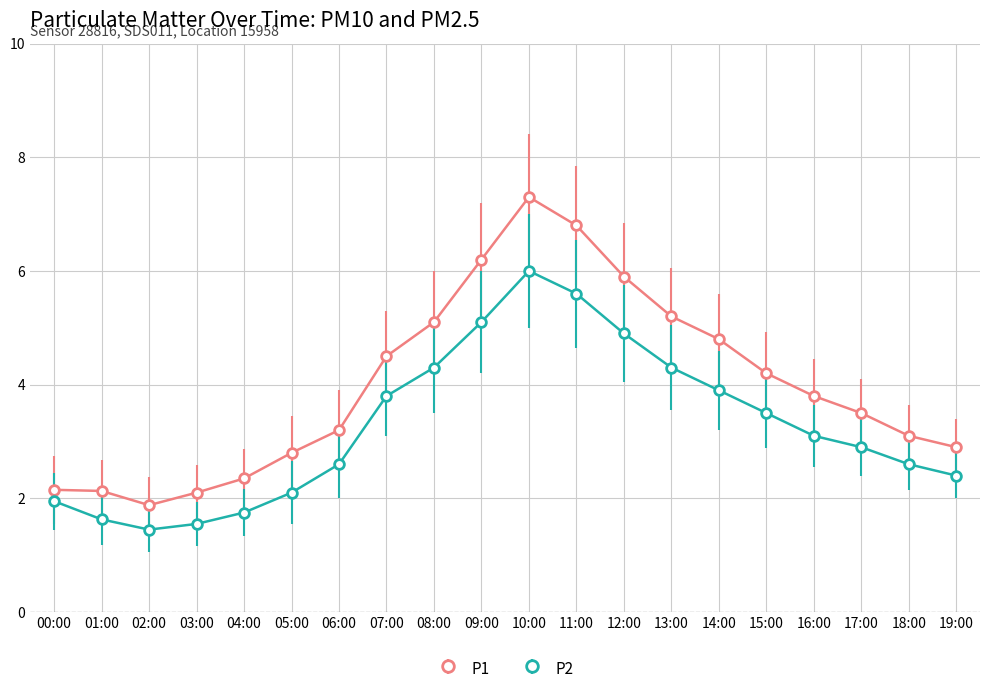

The value of P1 at 17:00 is 3.5. True or false?

True